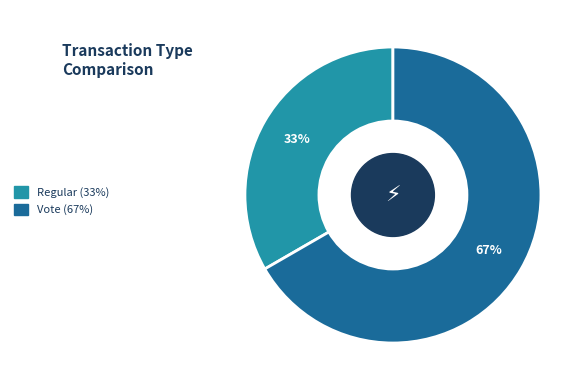

Which has a higher value, Regular or Vote?

Vote